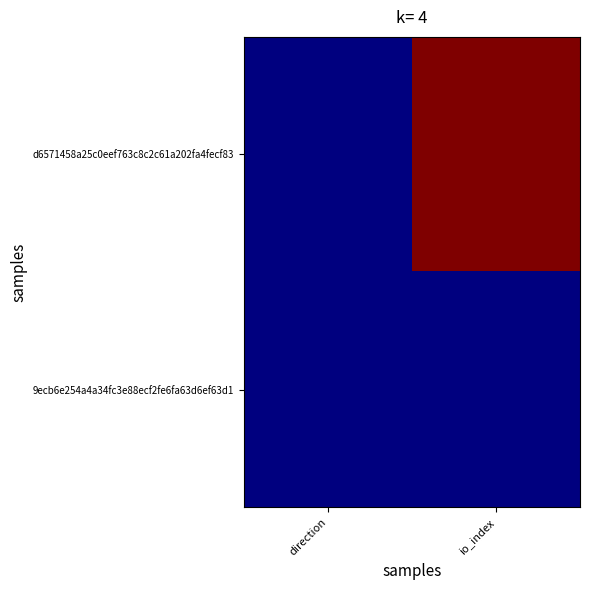

Reading right to left, transcribe all the data shown in this chart.

d6571458a25c0eef763c8c2c61a202fa4fecf83: io_index=1.0	direction=0.0
9ecb6e254a4a34fc3e88ecf2fe6fa63d6ef63d1: io_index=0.0	direction=0.0